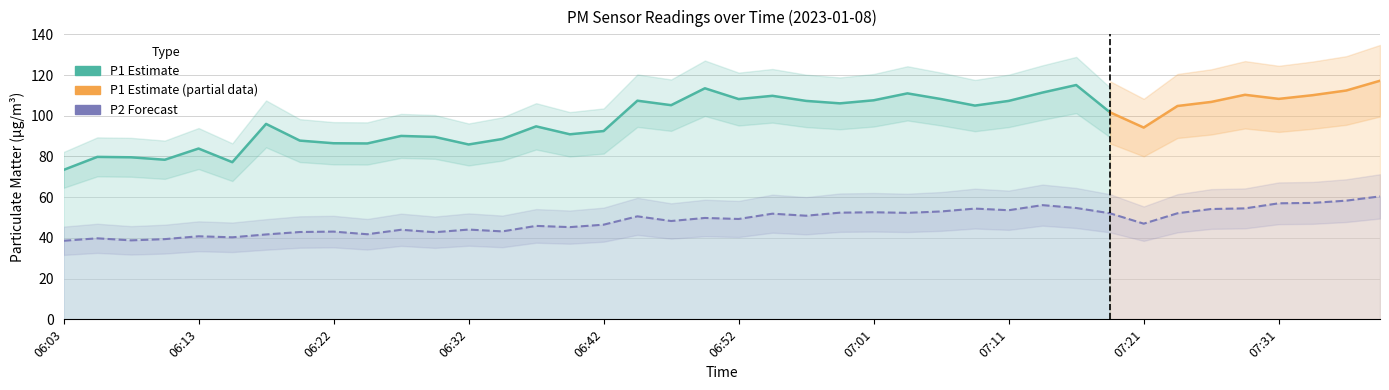

At which label does the data first exceed 49?

06:44